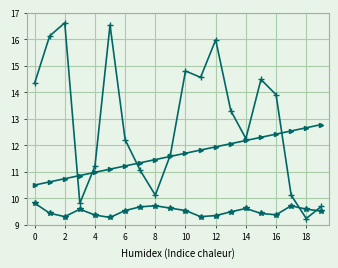

What is the maximum value shown in the chart?

16.6